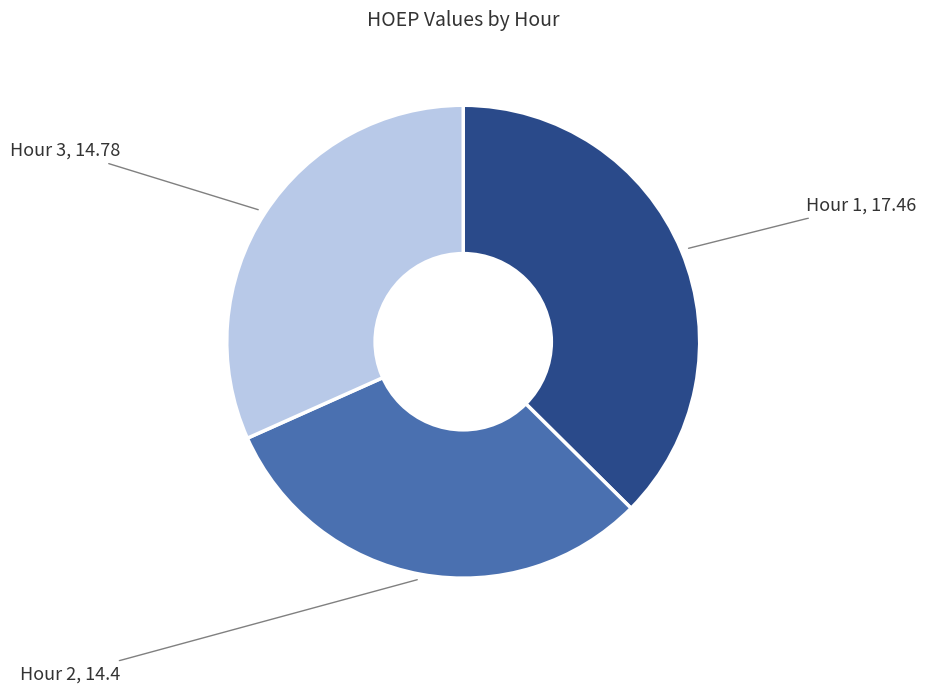

Approximately how many times larger is the value at Hour 2 compared to Hour 3?

1.0